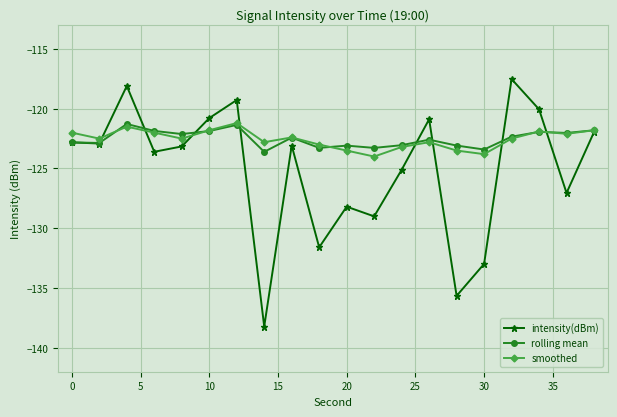

At how many categories does at least one series exceed -136?

20